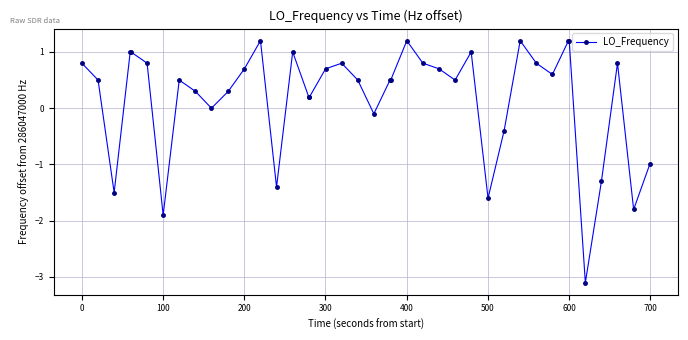

What is the smallest value displayed?

-3.1